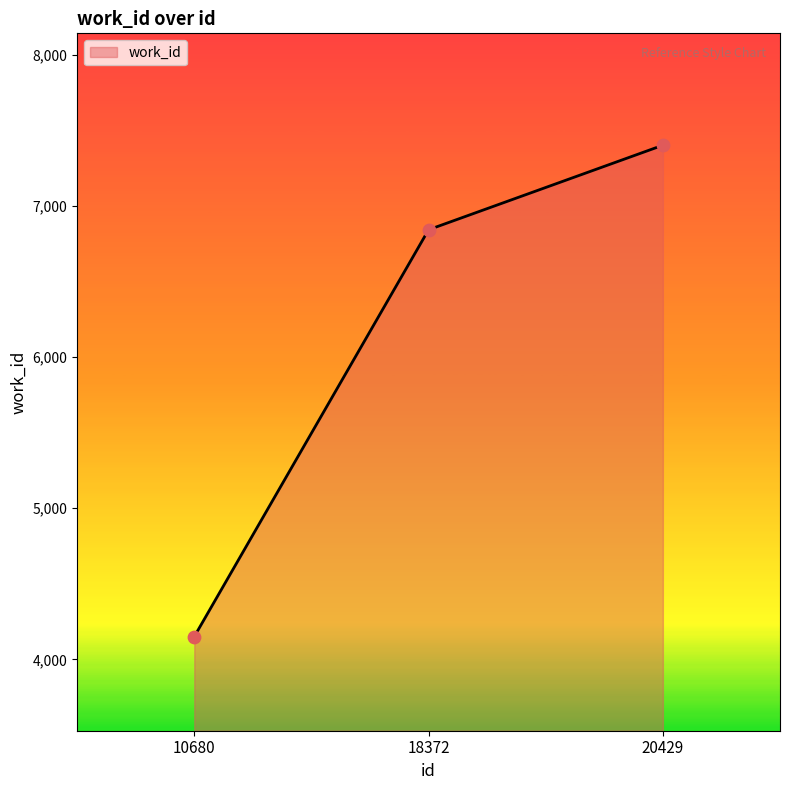

Approximately how many times larger is the value at 18372 compared to 10680?

1.6